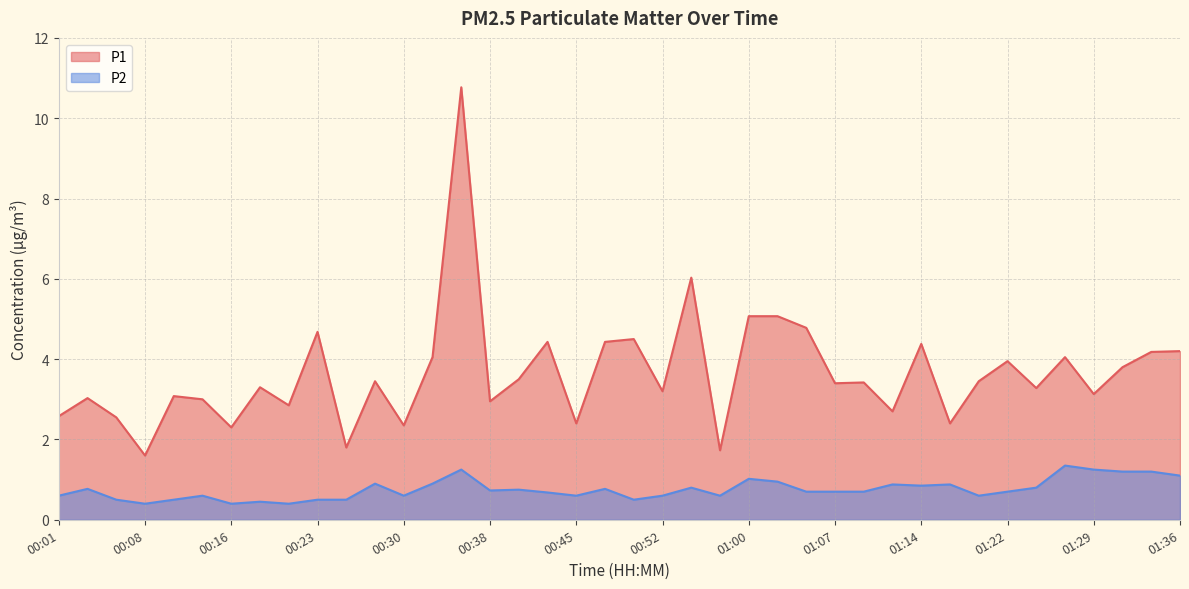

What is the difference between the second highest and minimum values in the P2 series?

0.8